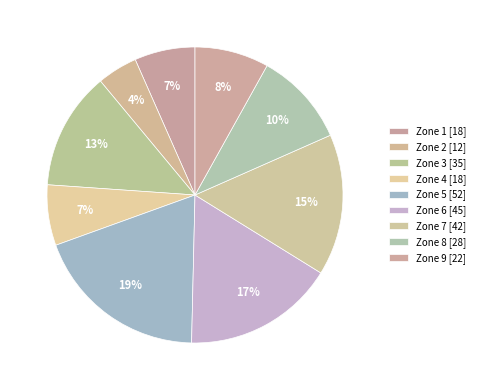

Is Zone 4 the majority of the pie?

No